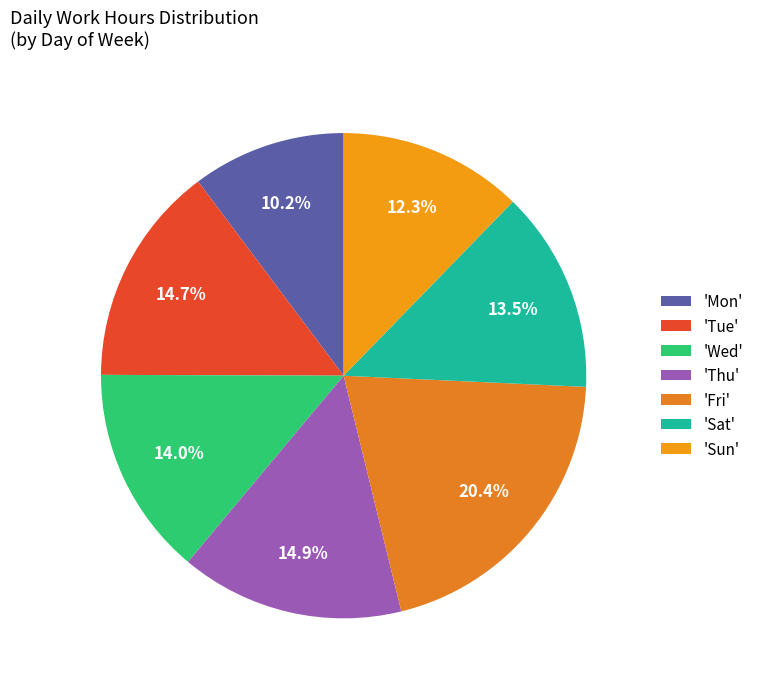

Count the number of slices in the pie.

7